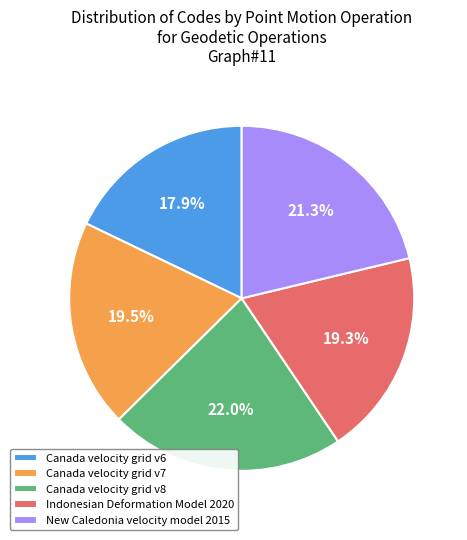

Which slice is the smallest?

Canada velocity grid v6